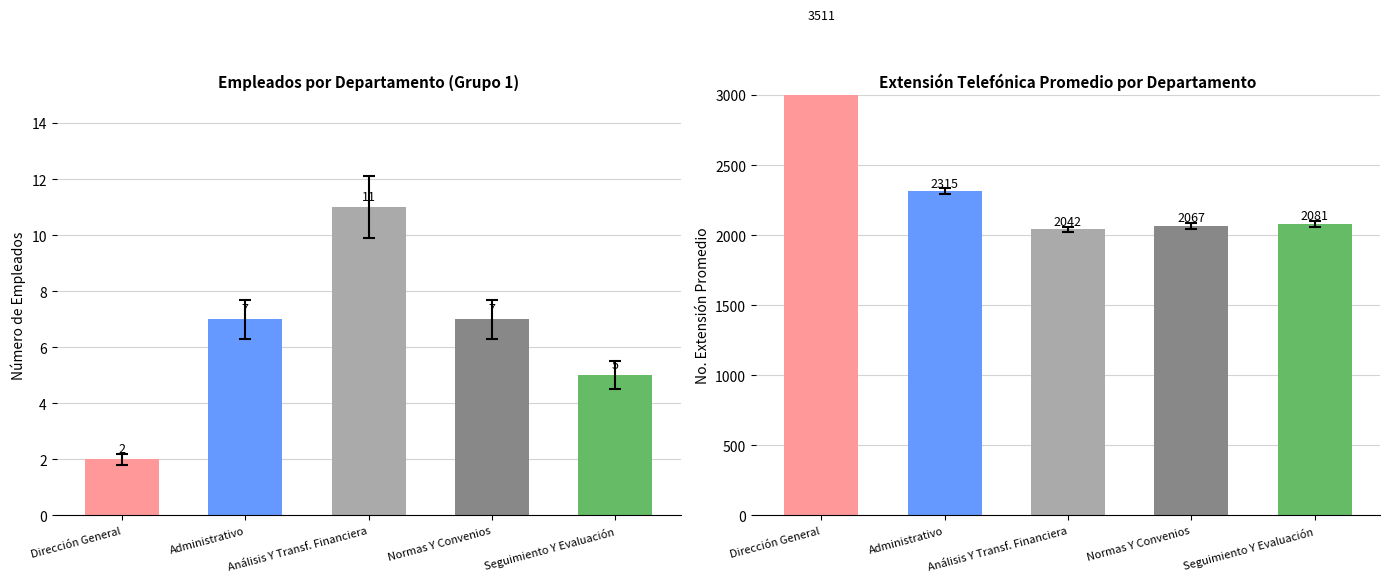

The Empleados por Departamento series shows 4 at Análisis Y Transf. Financiera. True or false?

False